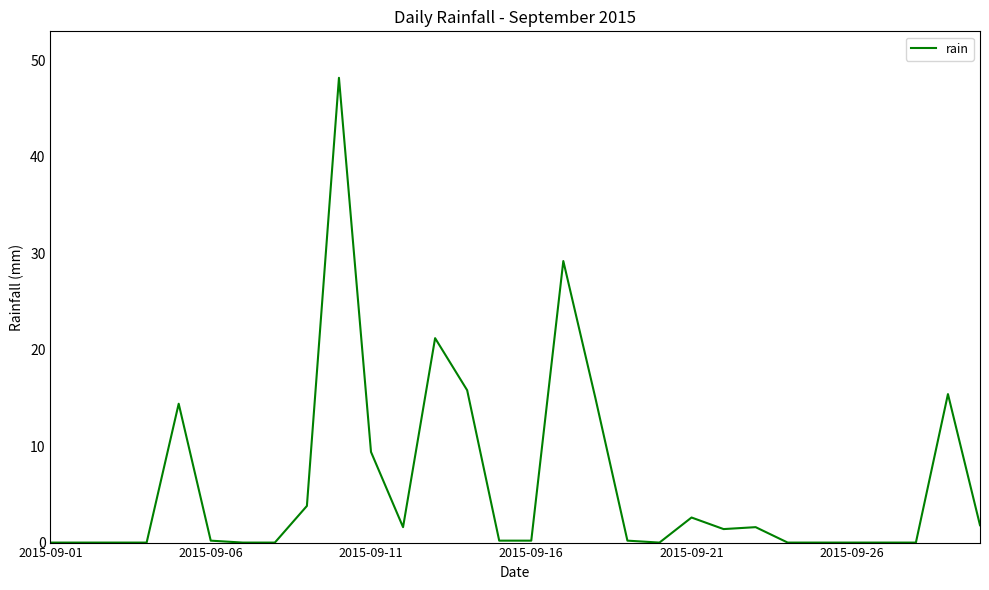

What is the greatest value displayed?

48.2